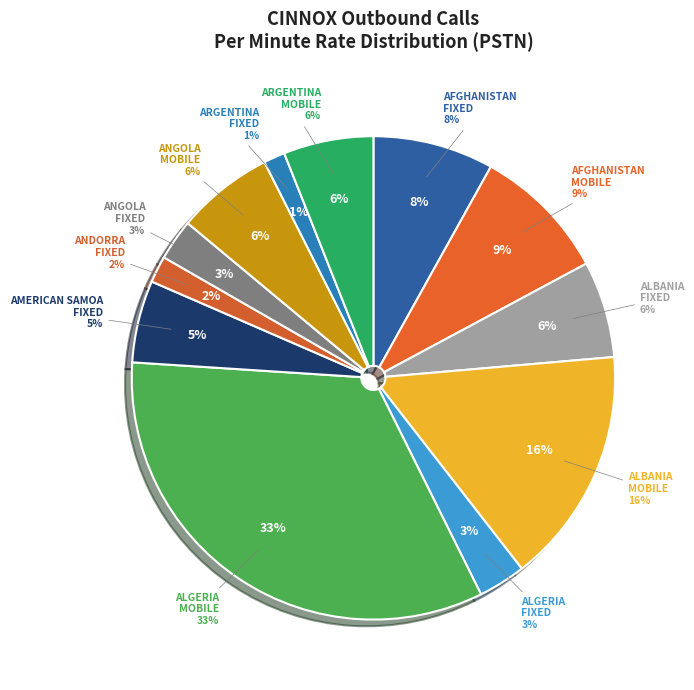

Rank the categories by value from lowest to highest.

ARGENTINA - FIXED, ANDORRA - FIXED, ANGOLA - FIXED, ALGERIA - FIXED, AMERICAN SAMOA - FIXED, ARGENTINA - MOBILE, ALBANIA - FIXED, ANGOLA - MOBILE, AFGHANISTAN - FIXED, AFGHANISTAN - MOBILE, ALBANIA - MOBILE, ALGERIA - MOBILE